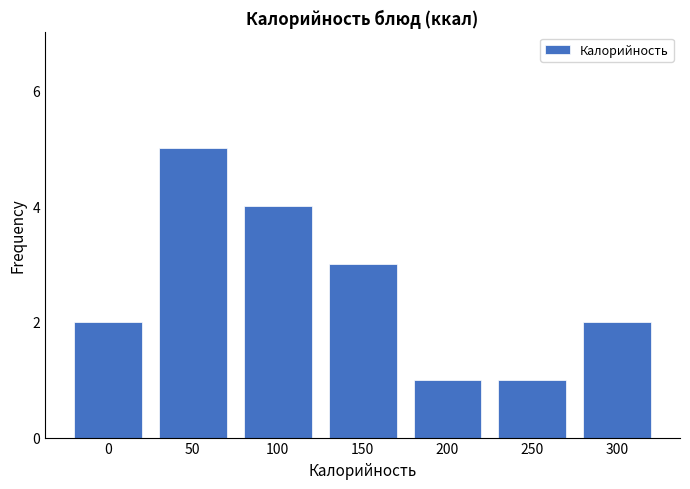

Reading right to left, list all the values displayed in this chart.

300=2	250=1	200=1	150=3	100=4	50=5	0=2